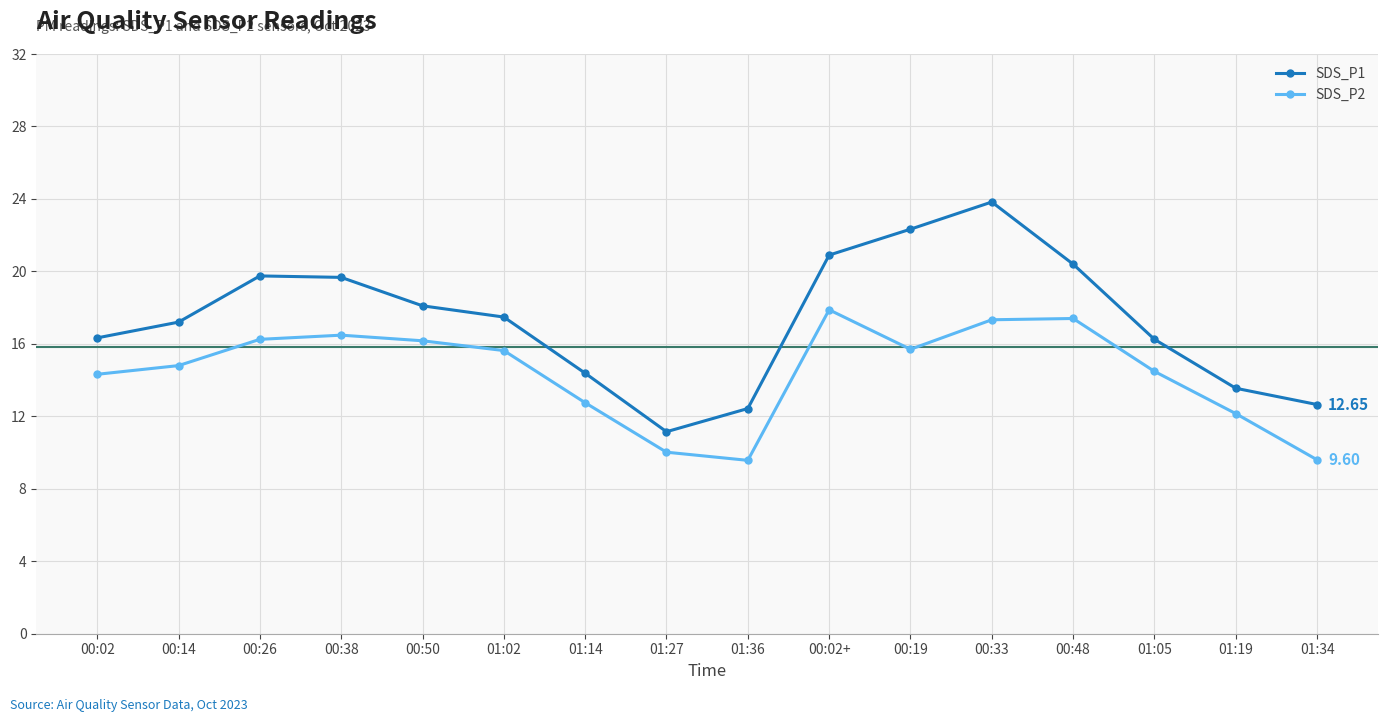

How many lines are shown in the chart?

2